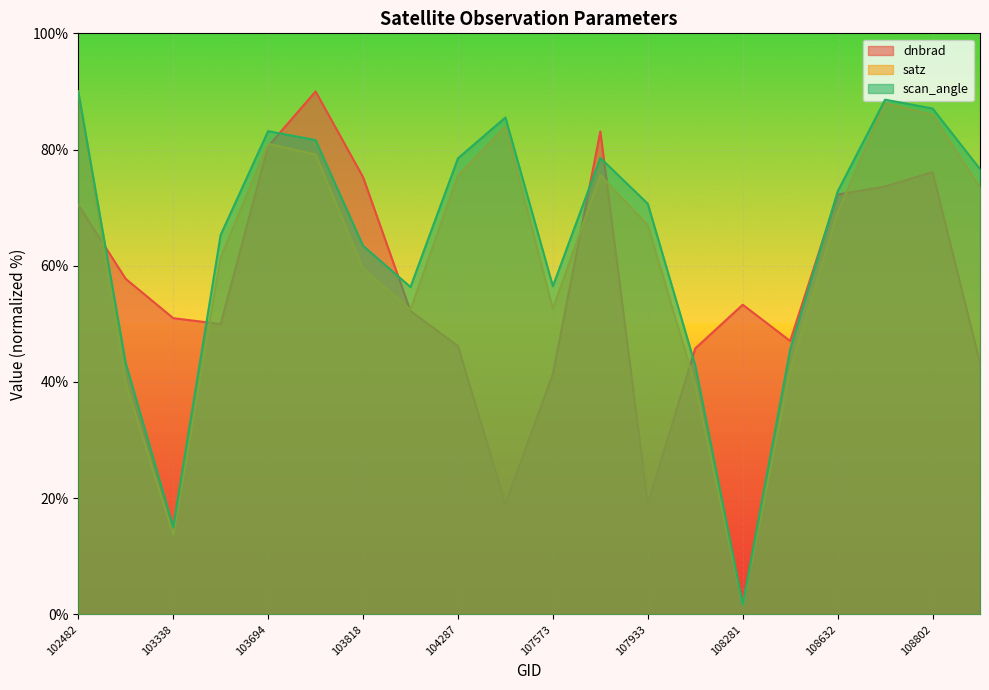

Where do satz and dnbrad first cross each other?

102482 and 539